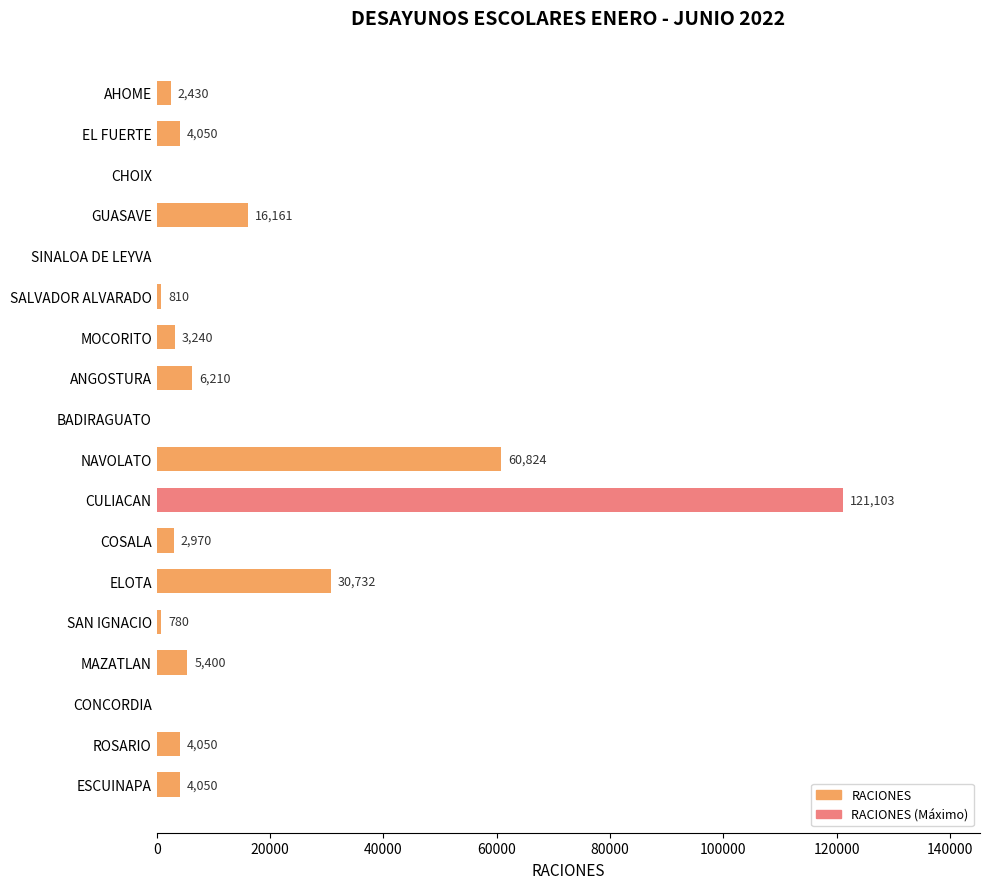

At which category does the chart reach its peak across all series?

CULIACAN